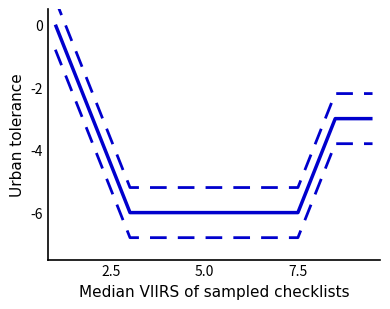

True or false: DRI 14-18 years (F) and DRI 19-30 years (F) cross at least once.

False